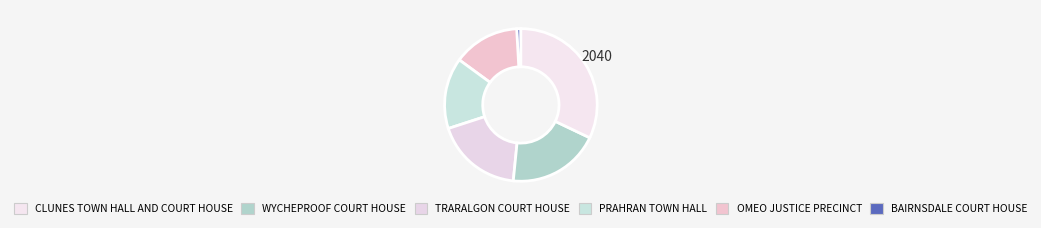

Count the number of slices in the pie.

6